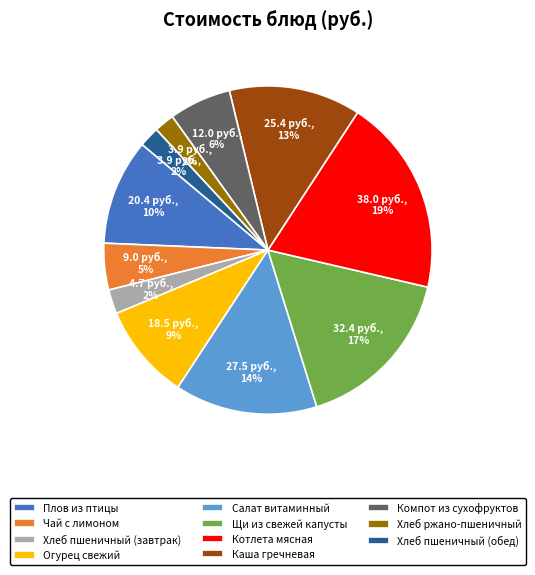

Combined, do Каша гречневая and Щи из свежей капусты account for over 50%?

No